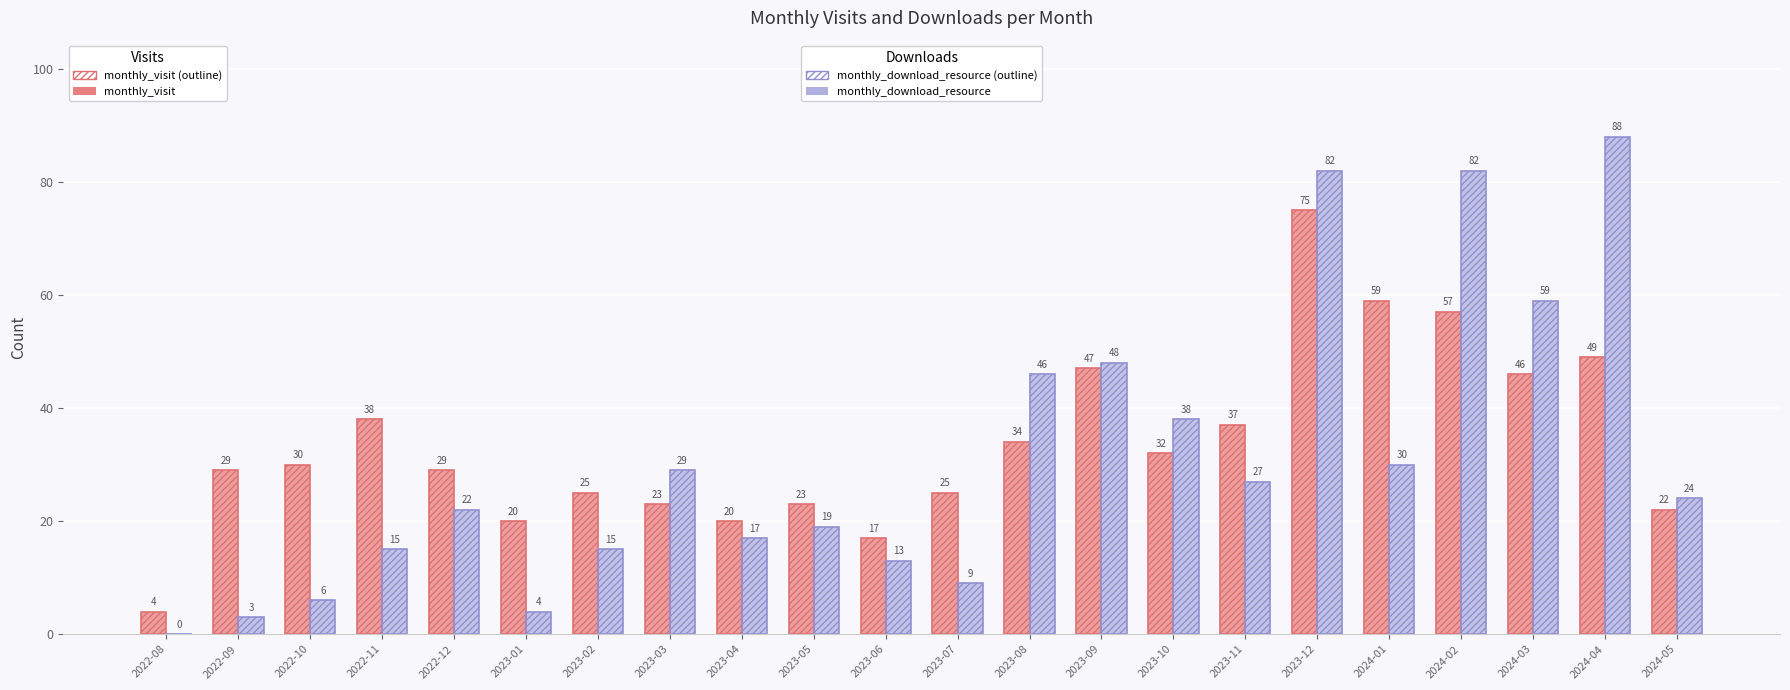

What is the label of the 10th bar from the left?

2023-05